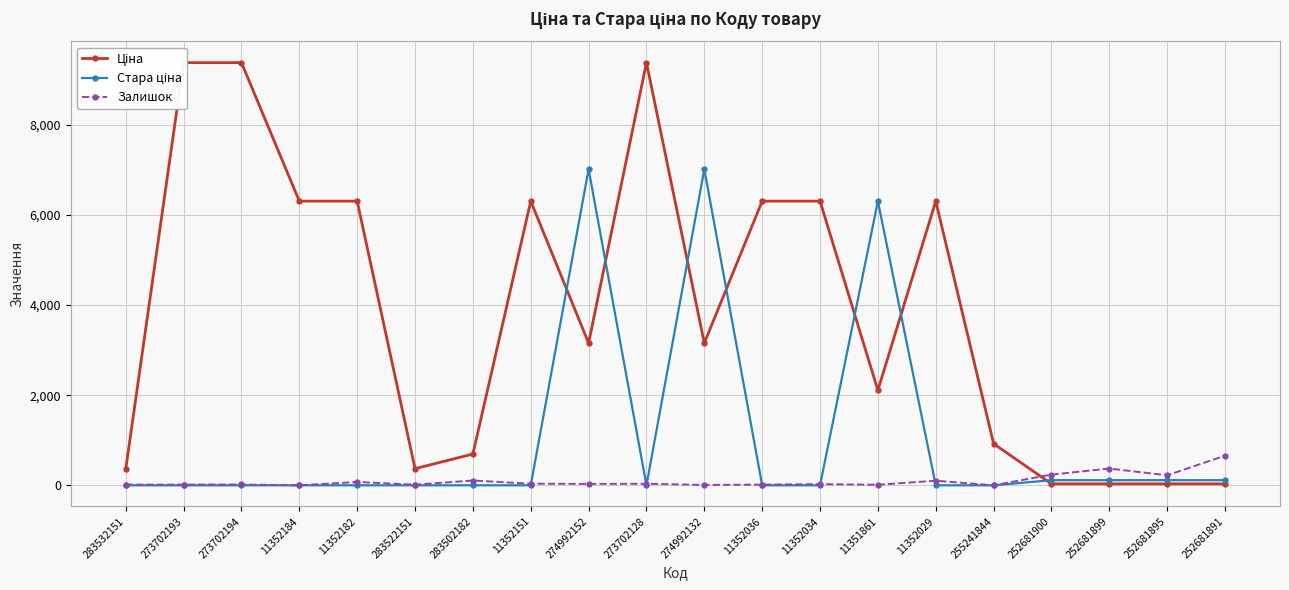

Between which two adjacent categories do Залишок and Ціна first intersect?

255241844 and 252681900